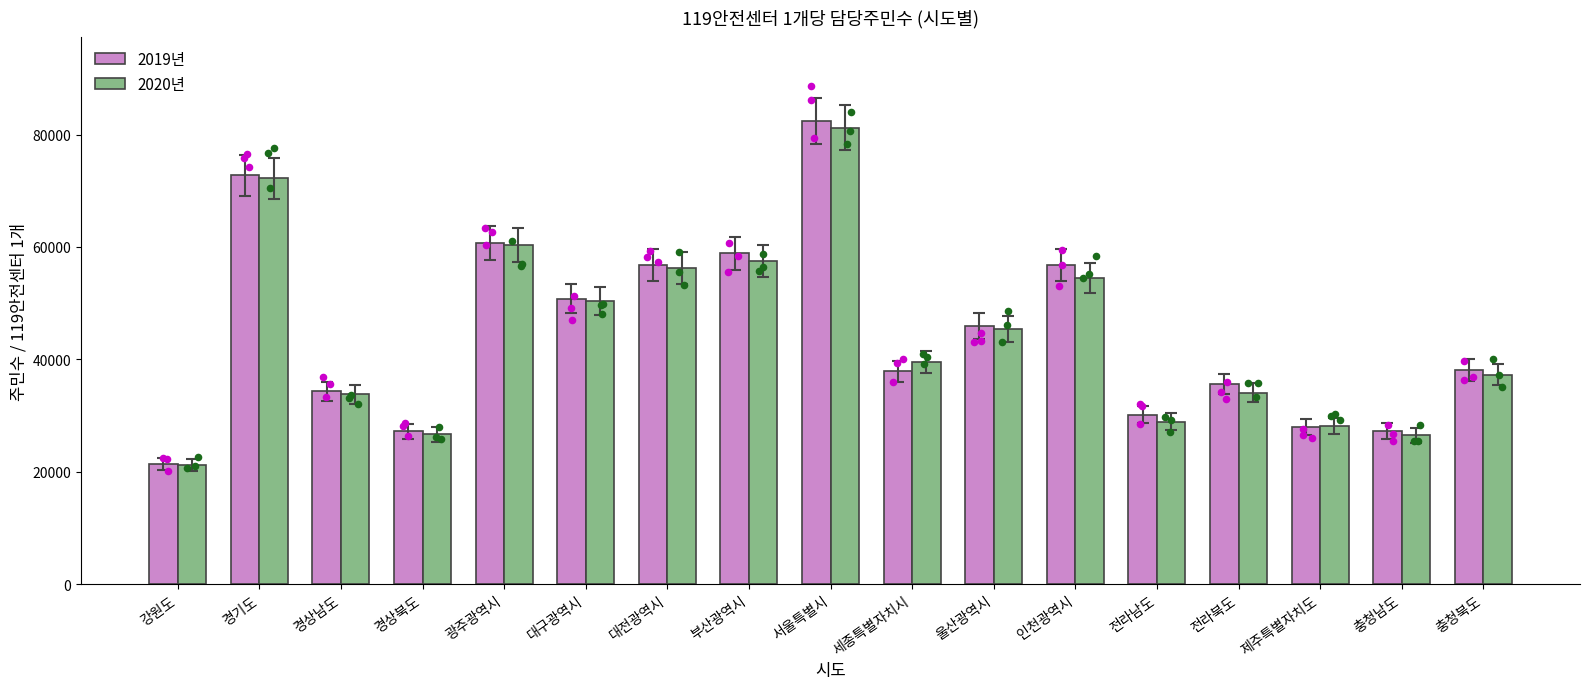

Is the value of 2019년 at 충청북도 greater than the value of 2020년 at 전라남도?

Yes